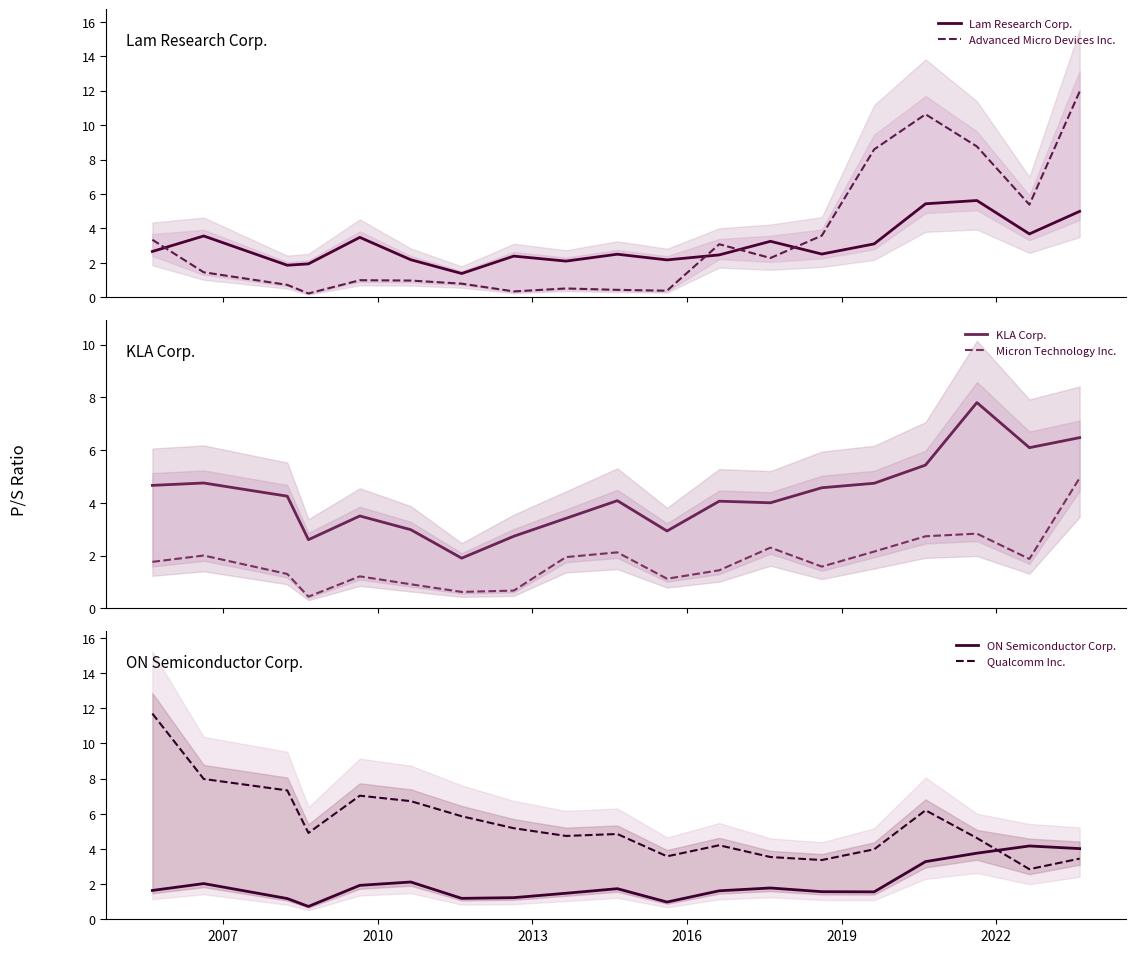

Reading right to left, extract all data points from this chart.

Lam Research Corp.: 5.0	3.7	5.6	5.4	3.1	2.5	3.2	2.5	2.2	2.5	2.1	2.4	1.4	2.2	3.5	1.9	1.9	3.6	2.7
Advanced Micro Devices Inc.: 11.9	5.4	8.8	10.6	8.6	3.6	2.3	3.1	0.4	0.4	0.5	0.3	0.8	1.0	1.0	0.2	0.7	1.4	3.3
KLA Corp.: 6.5	6.1	7.8	5.4	4.7	4.6	4.0	4.1	2.9	4.1	3.4	2.7	1.9	3.0	3.5	2.6	4.2	4.8	4.7
Micron Technology Inc.: 4.9	1.9	2.8	2.7	2.1	1.6	2.3	1.4	1.1	2.1	1.9	0.7	0.6	0.9	1.2	0.4	1.3	2.0	1.8
ON Semiconductor Corp.: 4.0	4.2	3.8	3.3	1.6	1.6	1.8	1.6	1.0	1.7	1.5	1.2	1.2	2.1	1.9	0.7	1.2	2.0	1.6
Qualcomm Inc.: 3.5	2.9	4.6	6.2	4.0	3.4	3.5	4.2	3.6	4.8	4.7	5.2	5.9	6.7	7.0	4.9	7.3	8.0	11.7